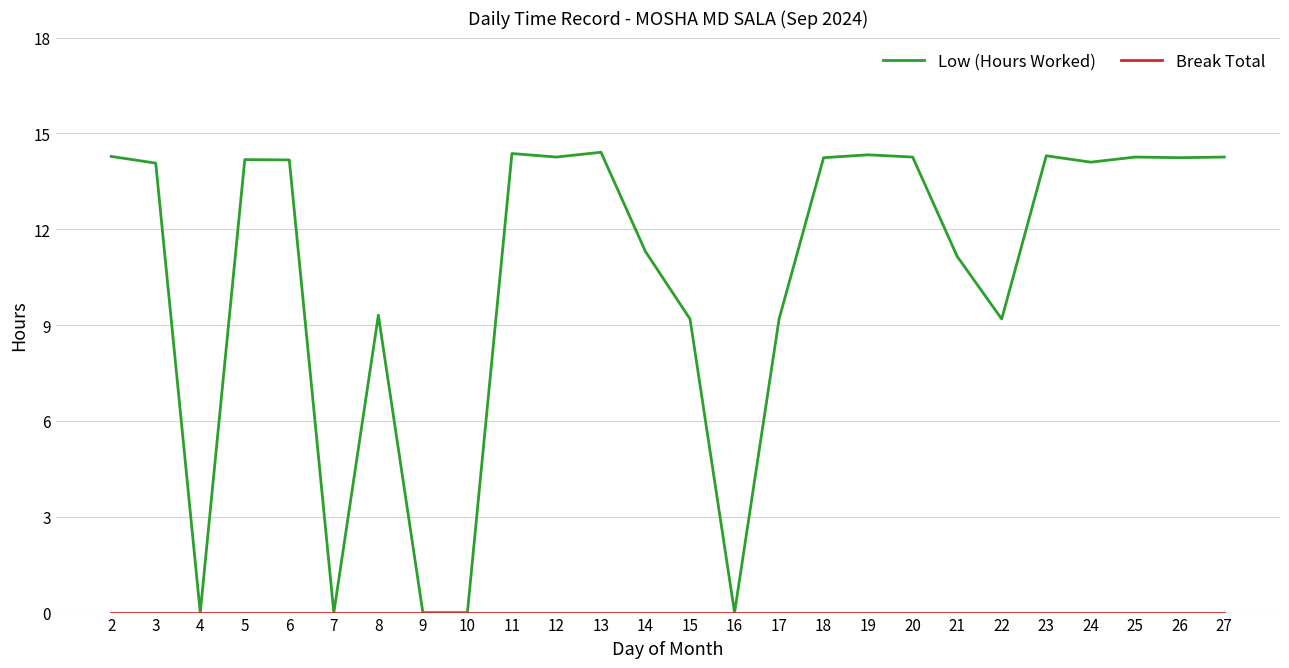

Where does the Low (Hours Worked) series first go above 14?

2